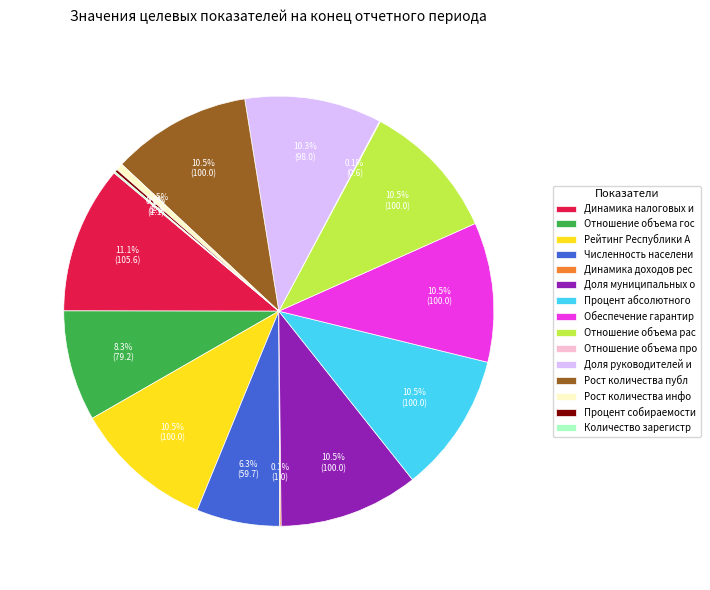

Is there any slice that represents more than half of the pie?

No